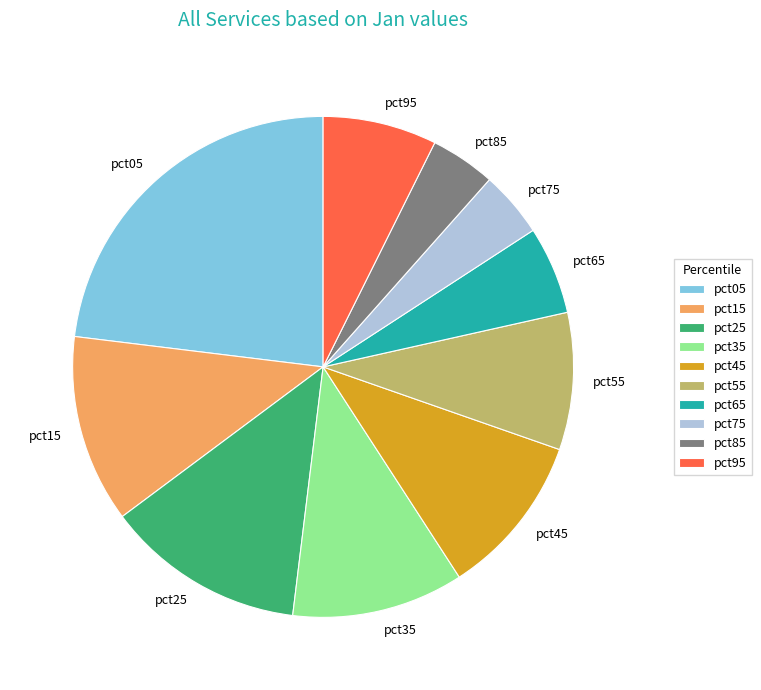

Which category has the biggest portion of the pie?

pct05